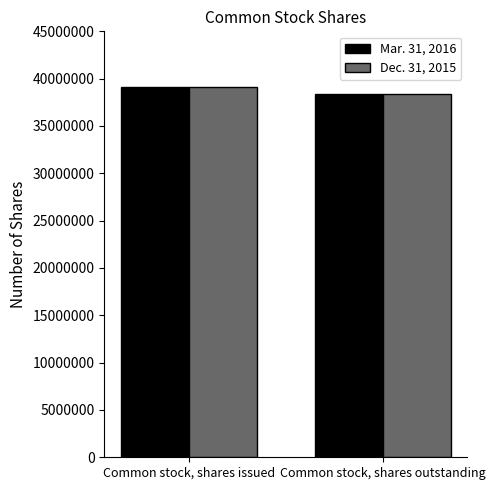

What is the label of the 1st bar from the right?

Common stock, shares outstanding